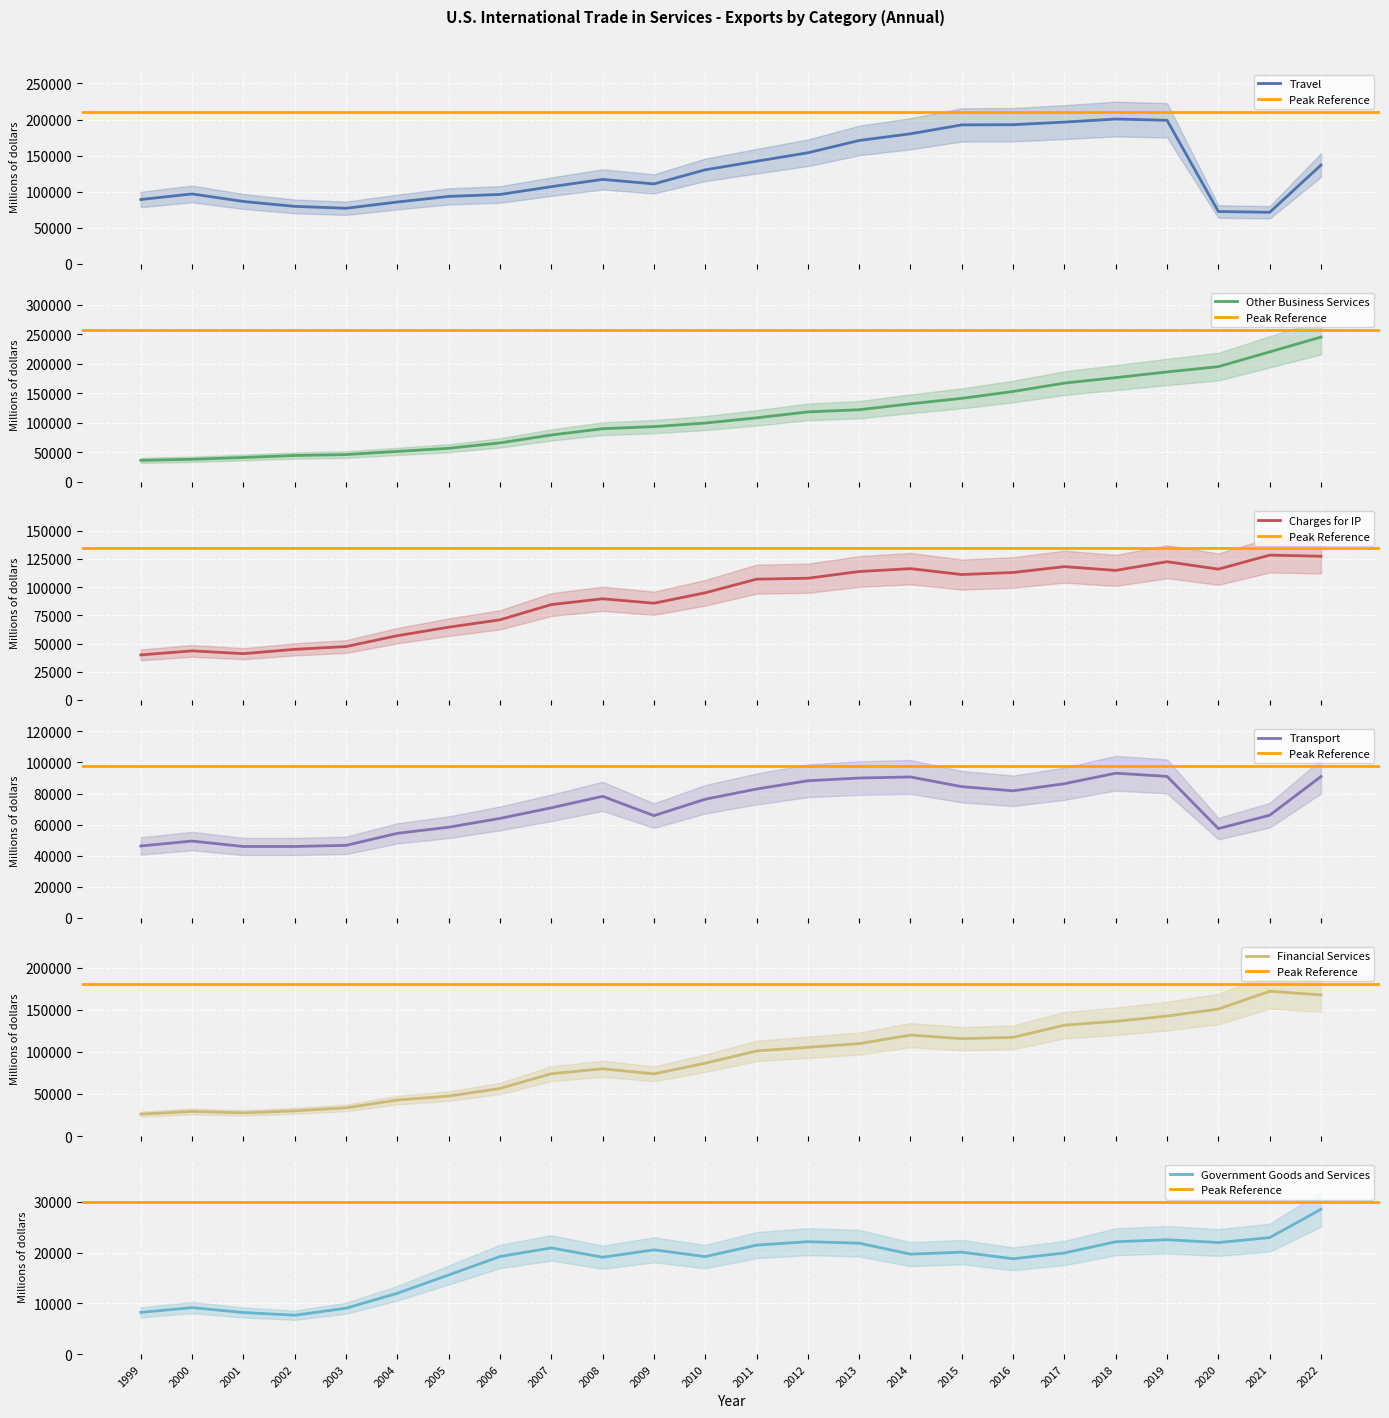

Between 2006 and 2019, which is larger?

2019